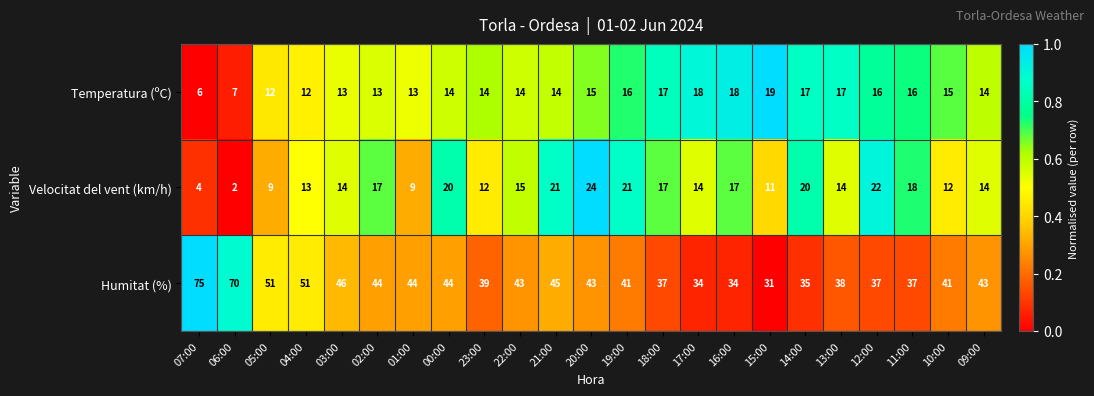

At which category is the sum across all series the highest?

07:00